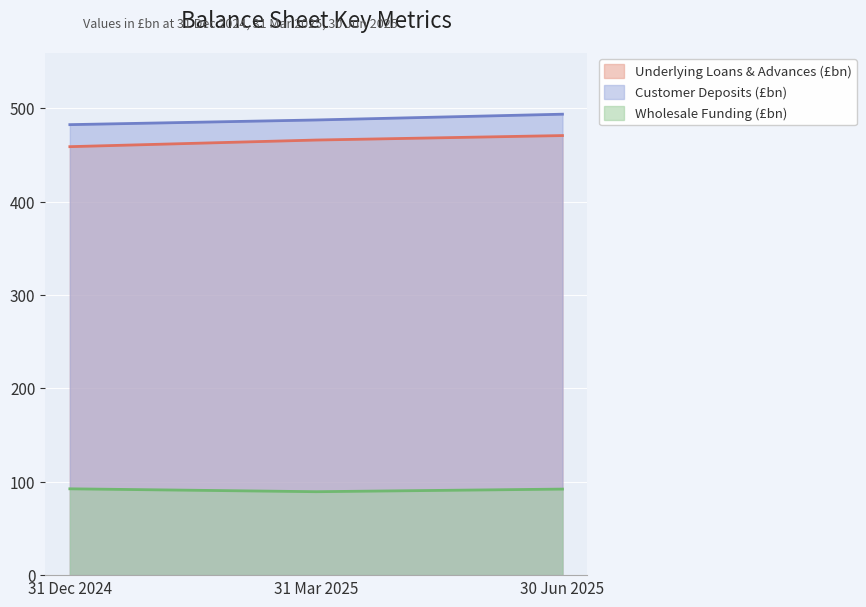

Is the value of Underlying Loans & Advances (£bn) at 30 Jun 2025 greater than the value of Customer Deposits (£bn) at 31 Dec 2024?

No